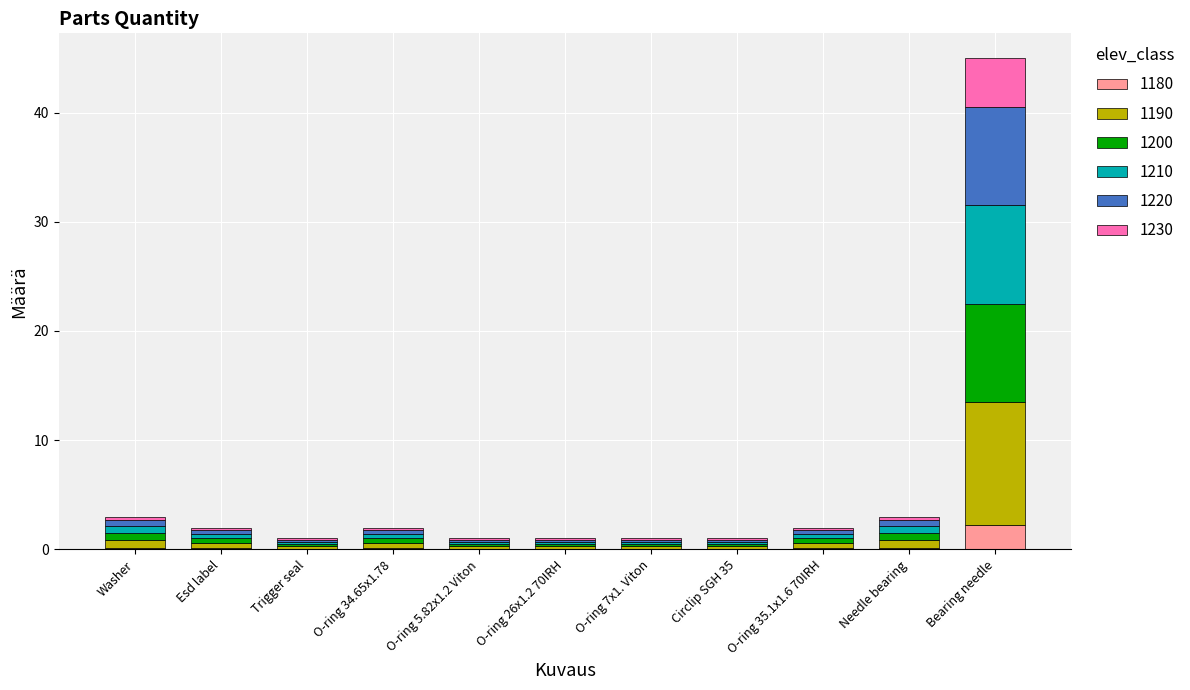

At which category is the sum across all series the highest?

Bearing needle